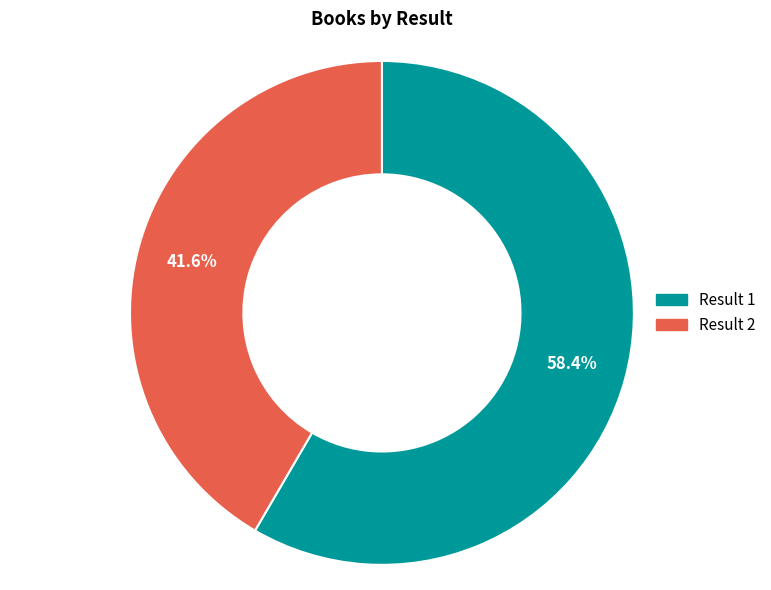

How many segments does this pie chart have?

2